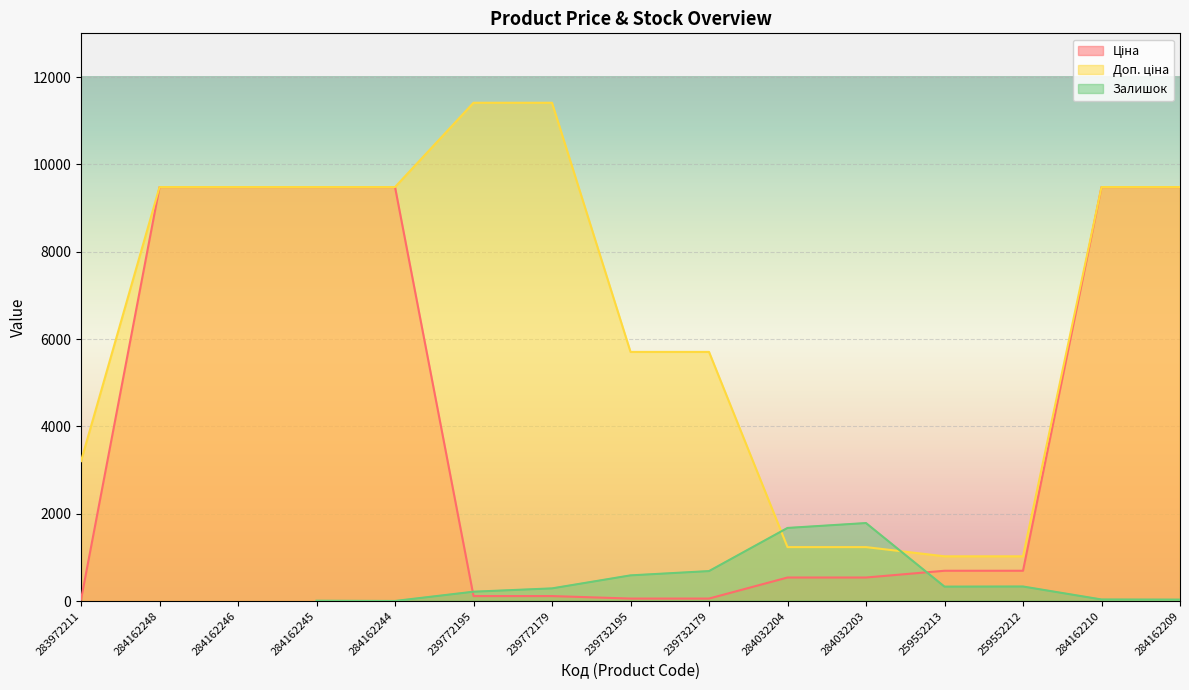

Between 239732195 and 259552212, which is larger?

259552212